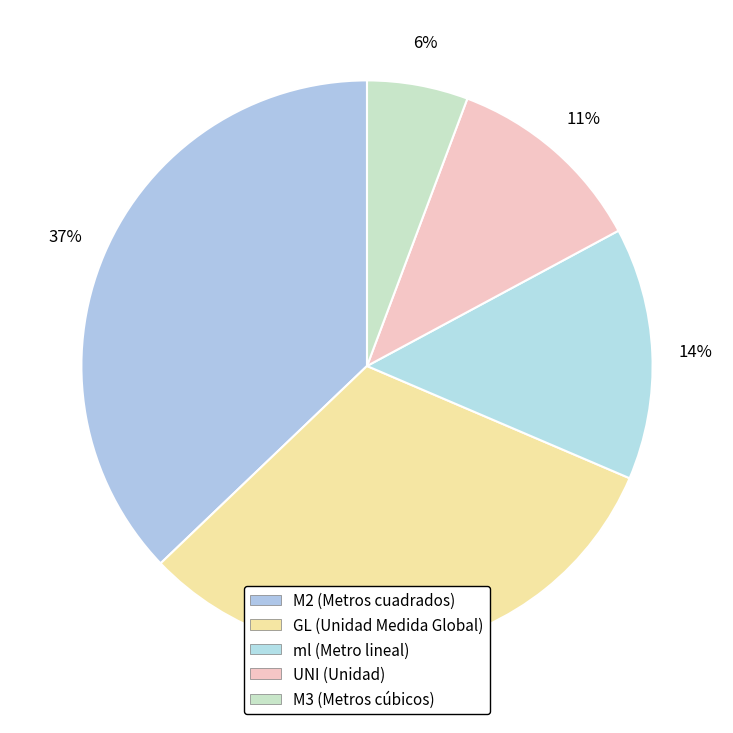

Does any single category account for the majority?

No